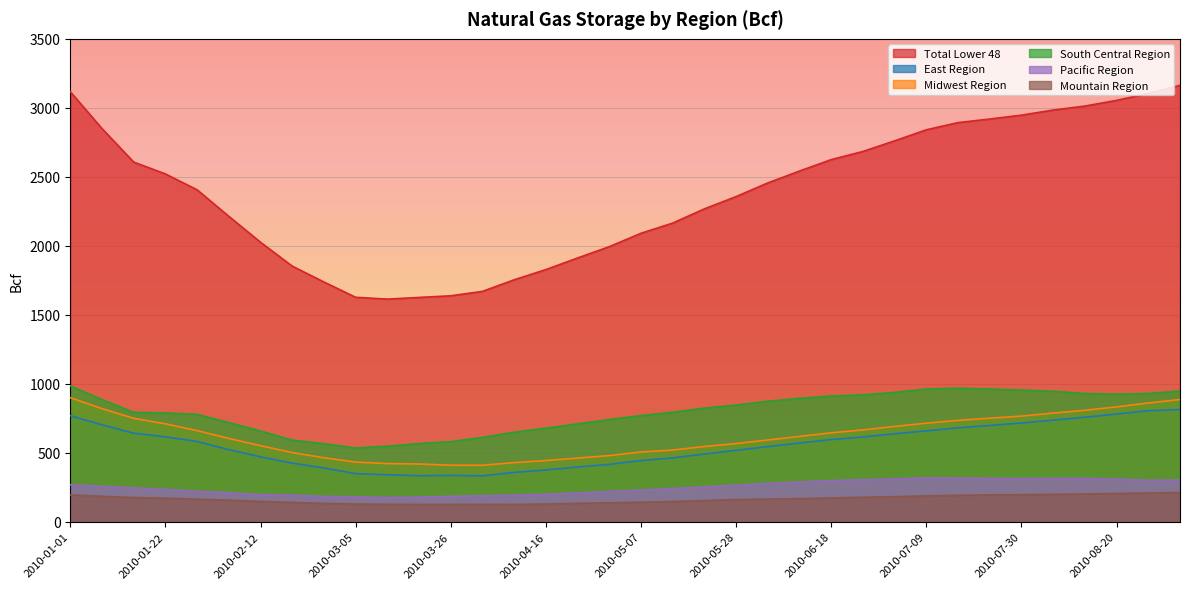

What is the sum of the Mountain Region values at 2010-08-27 and 2010-04-30?

347